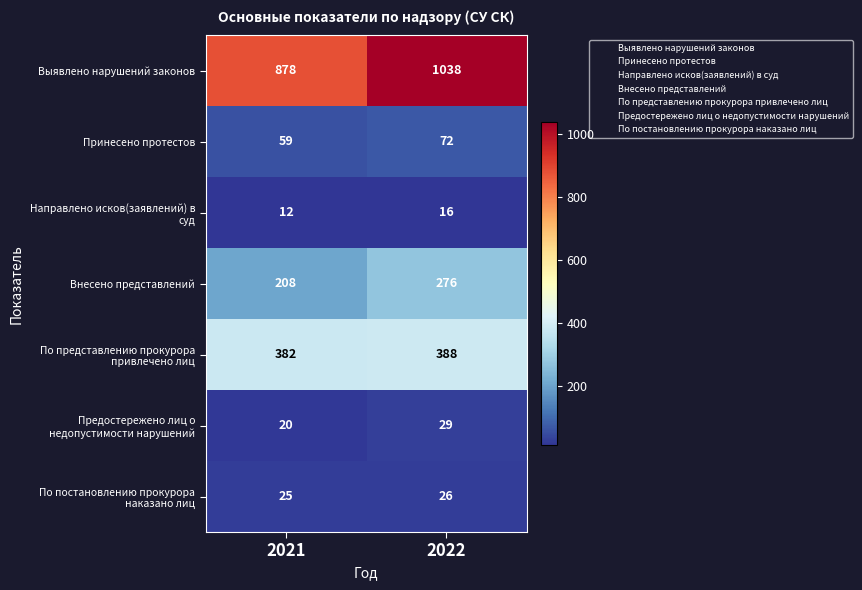

What is the maximum value shown in the chart?

1038